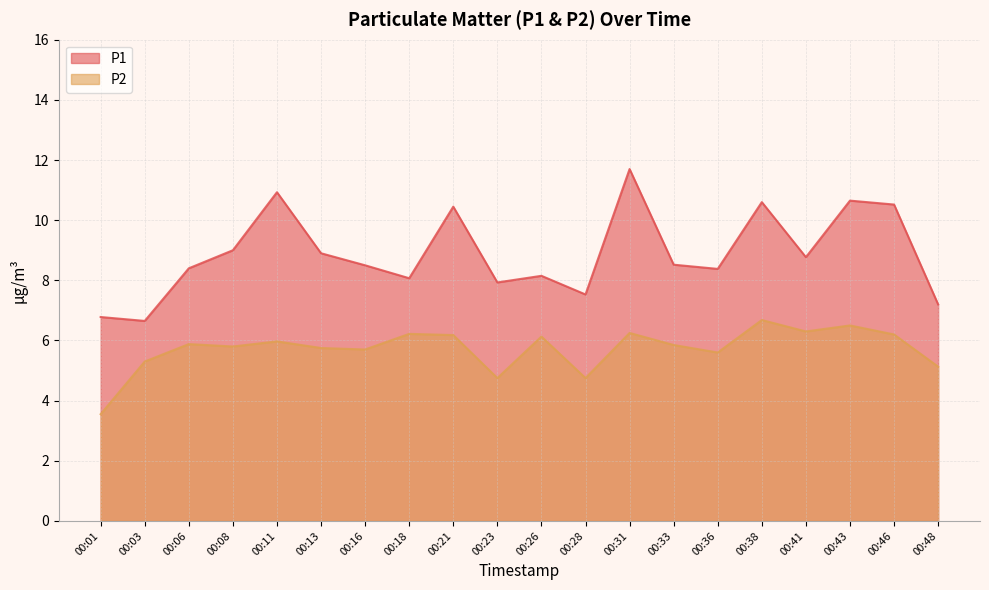

How many data points in P2 are above 5?

17